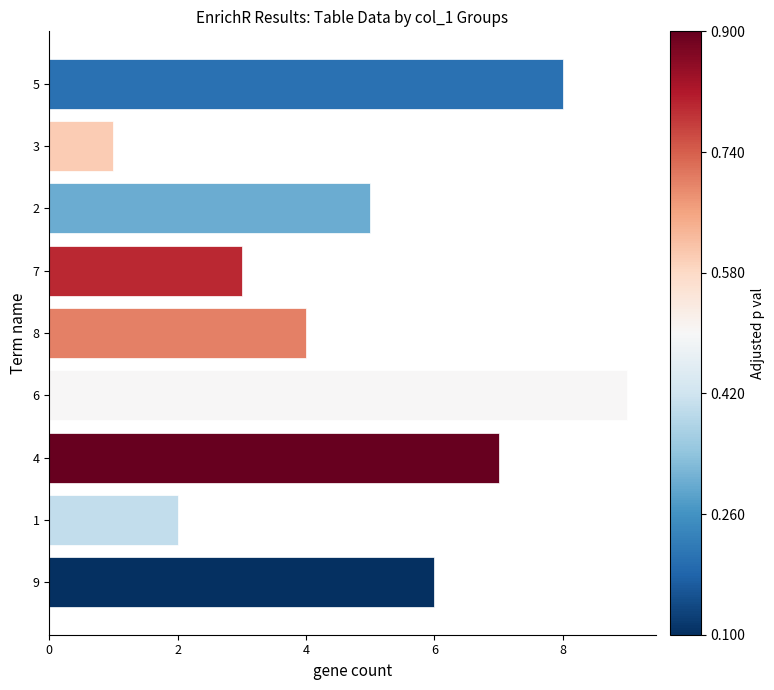

How many data points are less than 5?

4